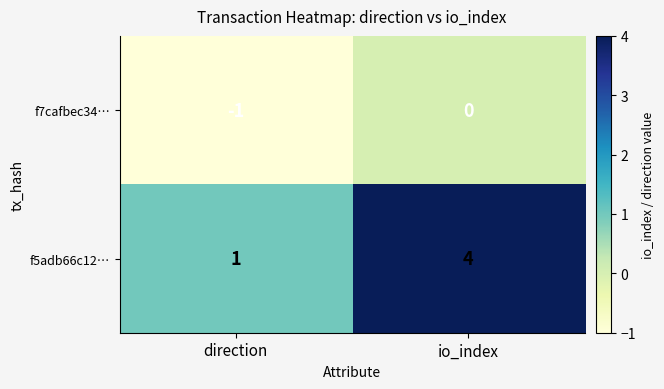

Reading left to right, extract all data points from this chart.

f7cafbec34…: -1	0
f5adb66c12…: 1	4